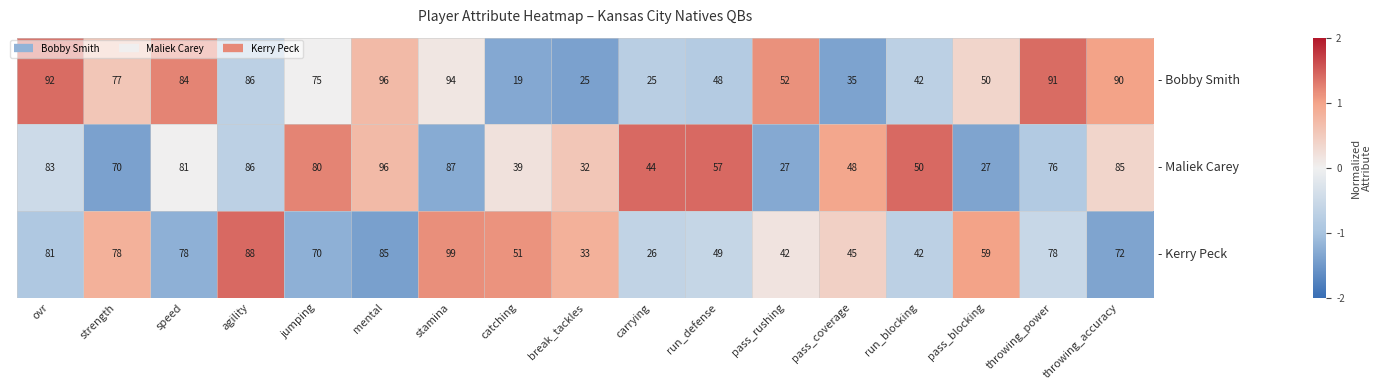

At pass_rushing, list the series in order from largest to smallest.

- Bobby Smith, - Kerry Peck, - Maliek Carey